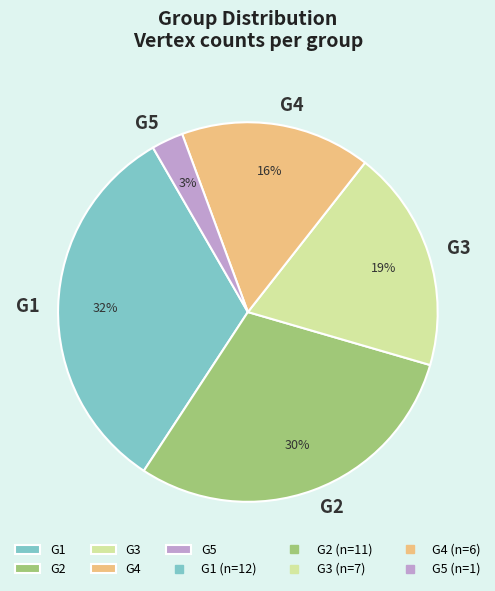

How many slices are in this pie chart?

5